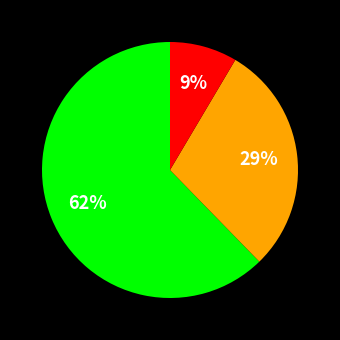

To the nearest percent, what is the average slice percentage?

33%